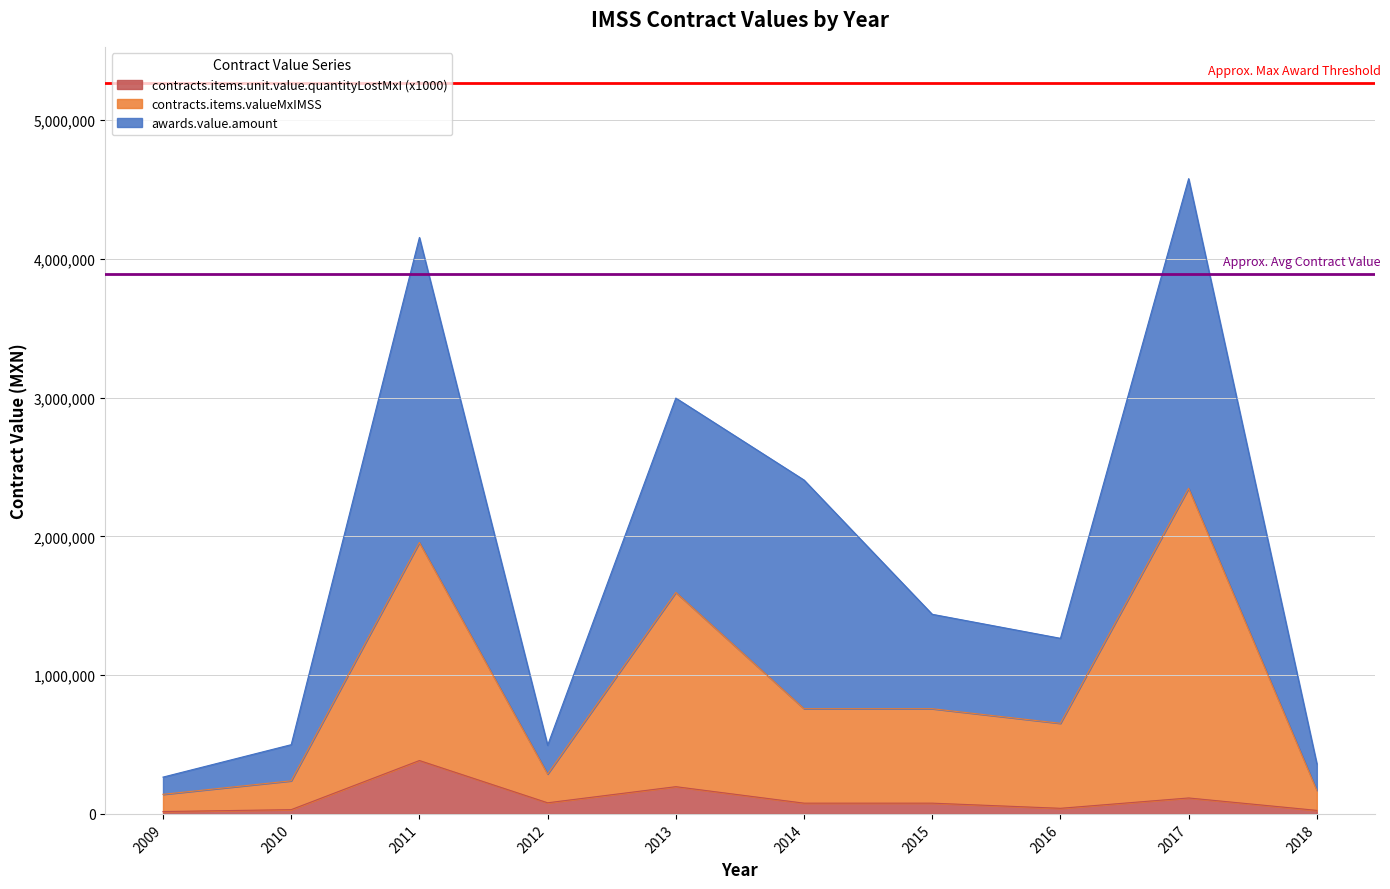

Which series changed the most between 2013 and 2014?

contracts.items.valueMxIMSS